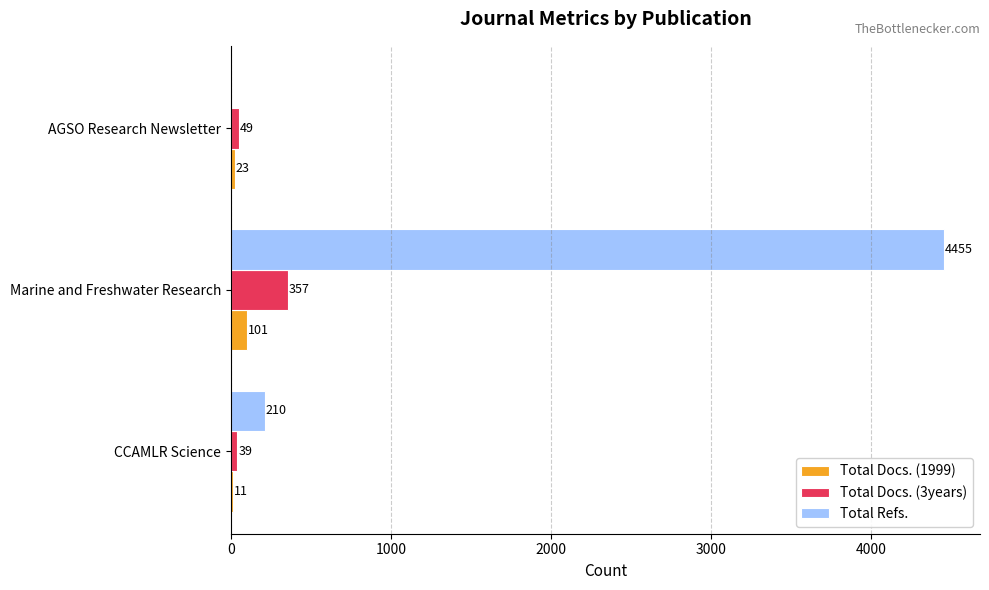

At which category does the chart reach its peak across all series?

Marine and Freshwater Research